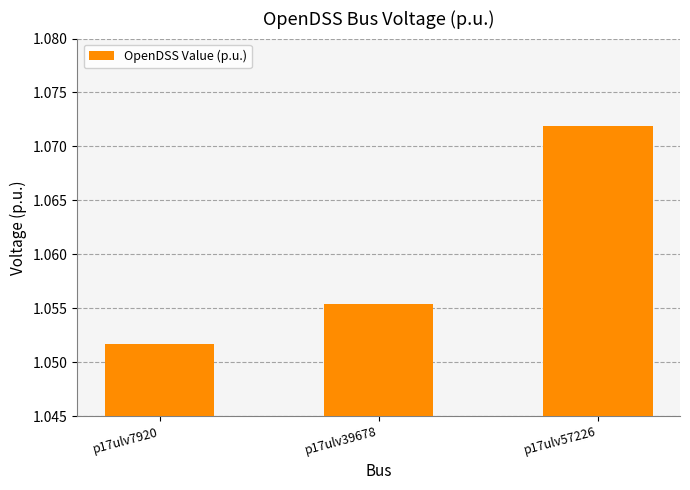

How many series are shown in this chart?

1